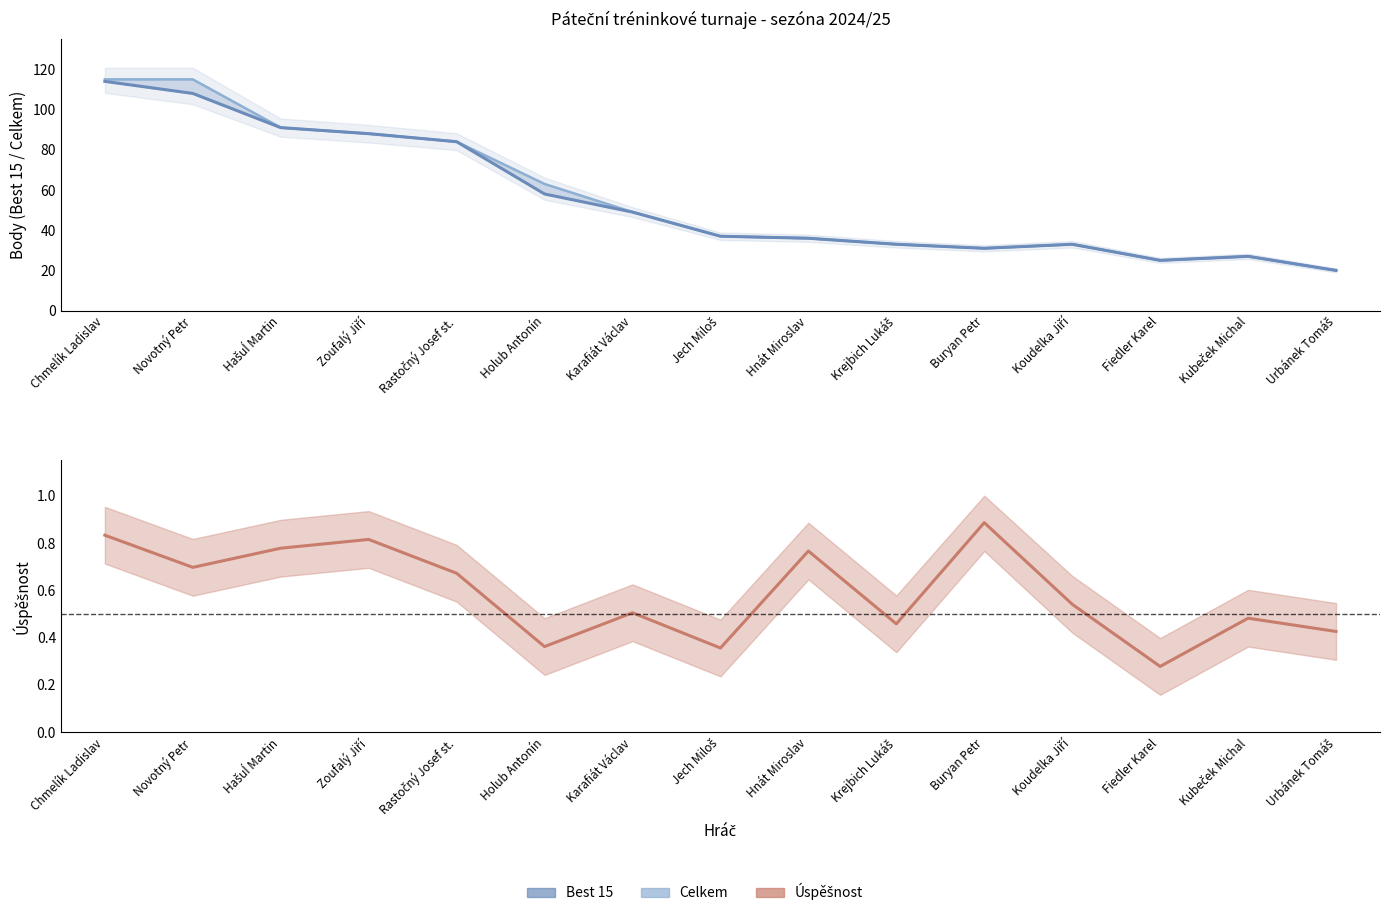

What is the difference between the highest and lowest values at Buryan Petr?

30.1